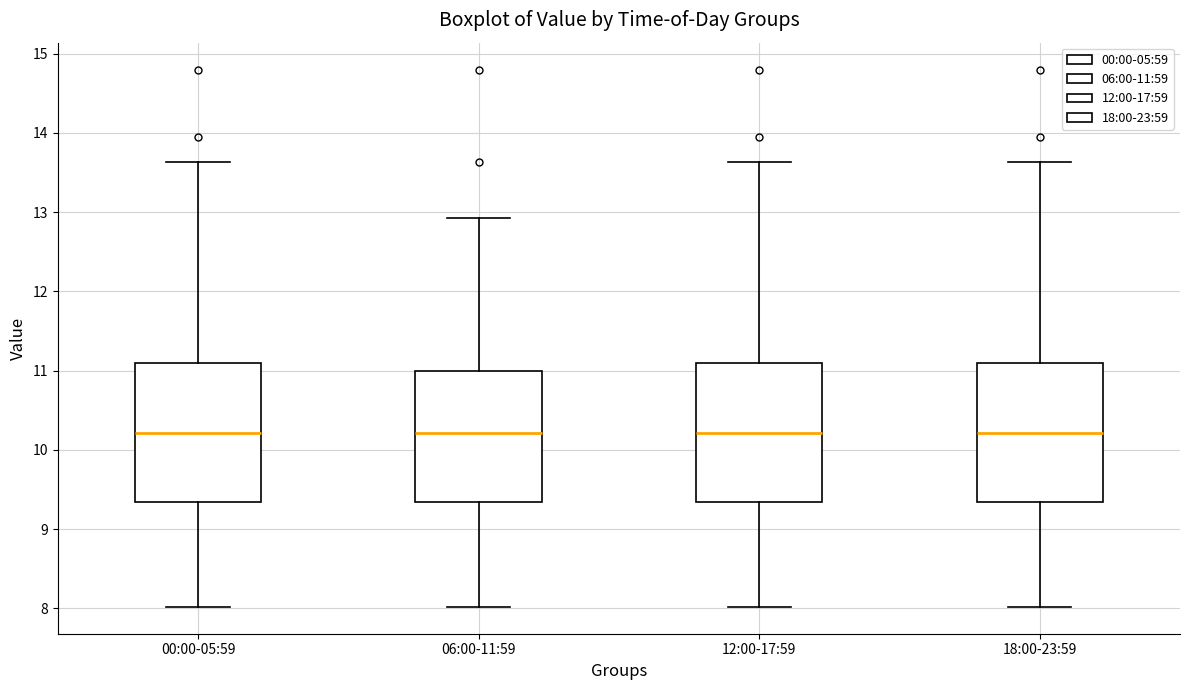

Reading left to right, transcribe this box plot: for each box, give where its median line is, the range the box spans, and where its two whiskers end, as read against the y-axis. The values are not printed on the chart, so give them approximately, as read against the axis.

00:00-05:59: median 10.2, box 9.3 to 11.1, whiskers 8.0 to 13.6
06:00-11:59: median 10.2, box 9.3 to 11.0, whiskers 8.0 to 12.9
12:00-17:59: median 10.2, box 9.3 to 11.1, whiskers 8.0 to 13.6
18:00-23:59: median 10.2, box 9.3 to 11.1, whiskers 8.0 to 13.6